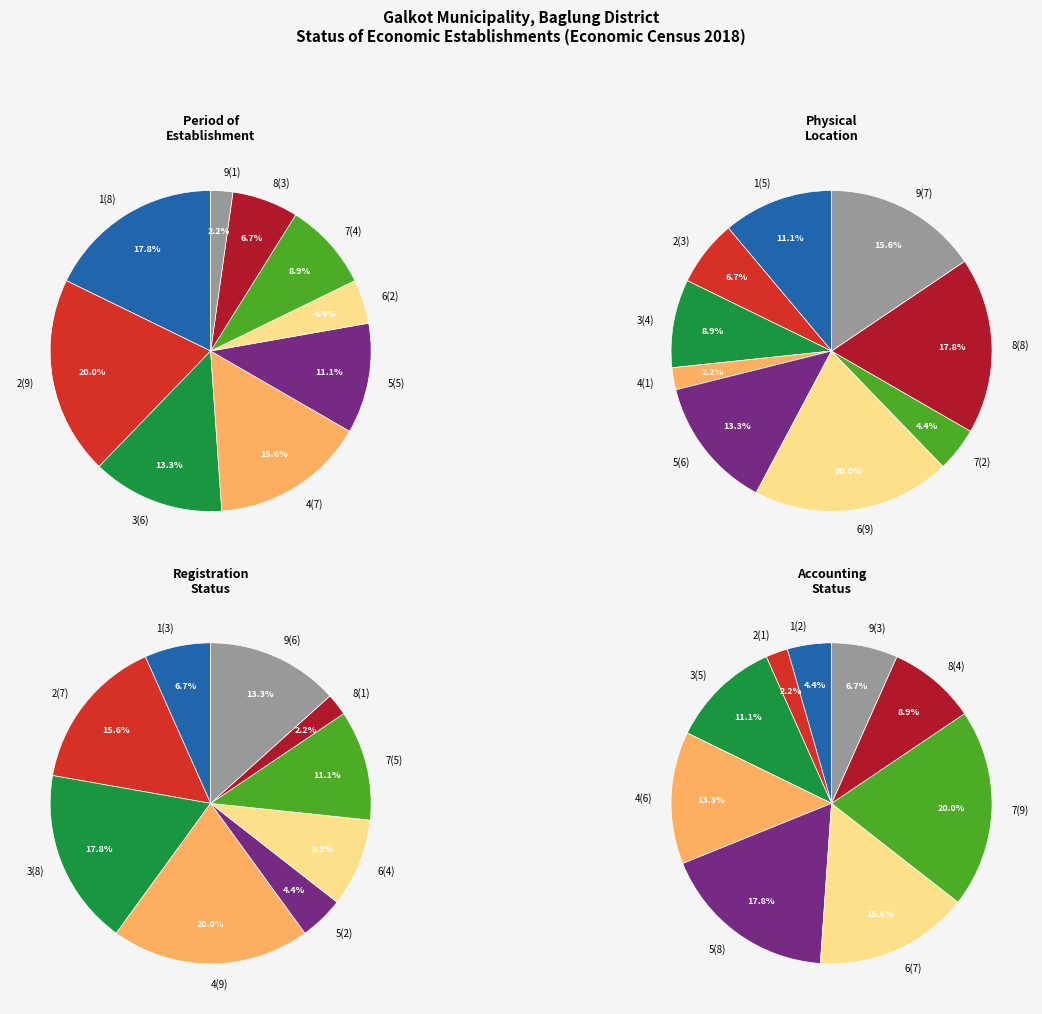

Is it true that 7 is 9% of the pie?

True